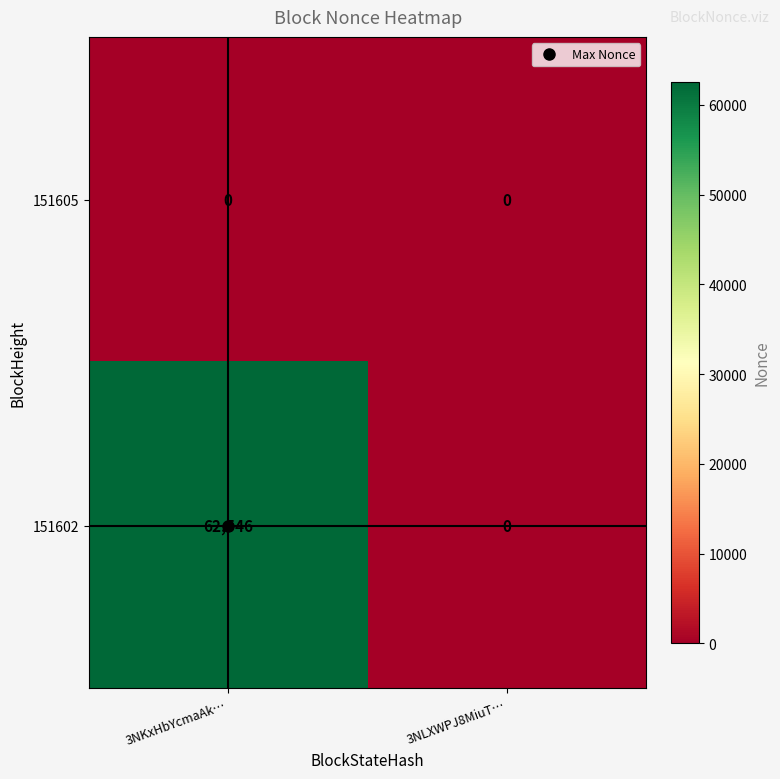

The 151602 series shows 35731 at 3NKxHbYcmaAk…. True or false?

False